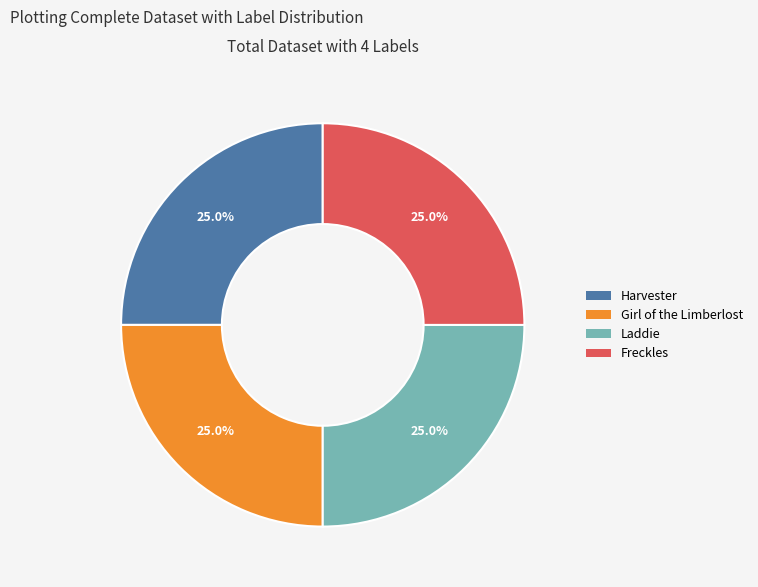

What percentage do Girl of the Limberlost and Harvester together represent?

50.0%